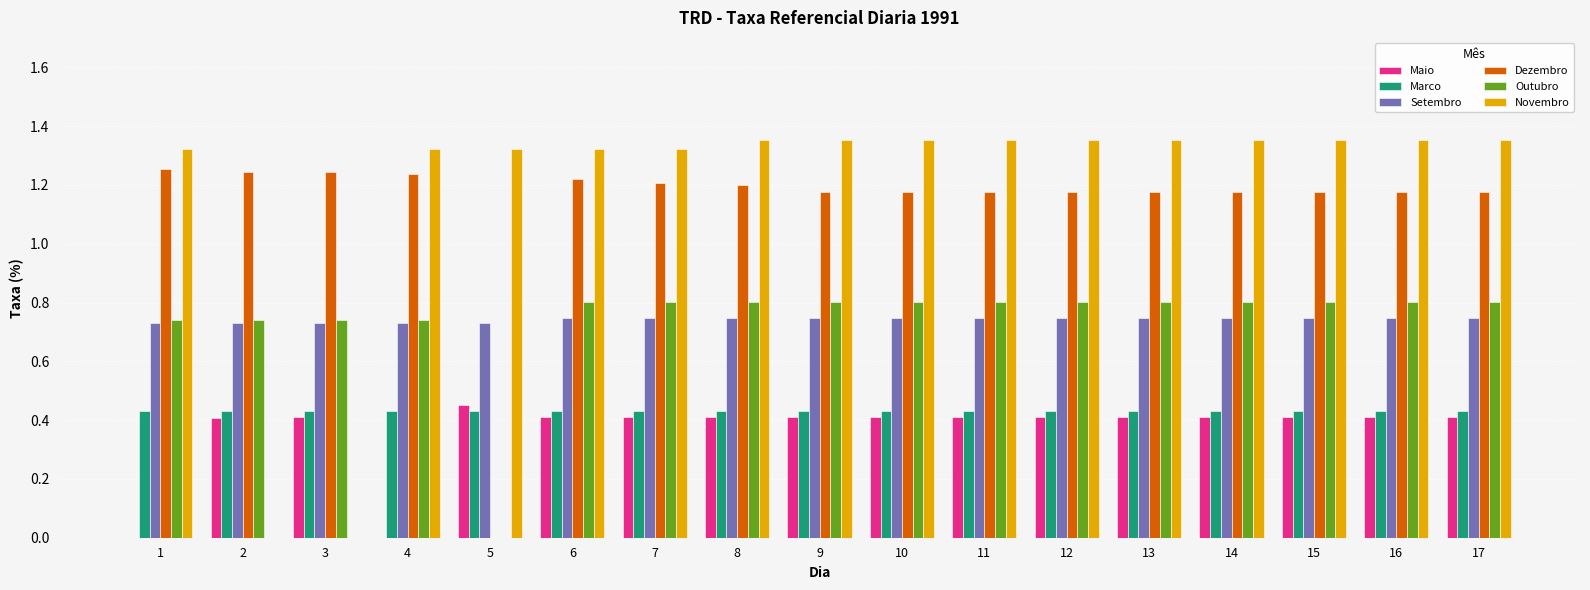

True or false: Outubro has a value of 0.8 at 10.

True